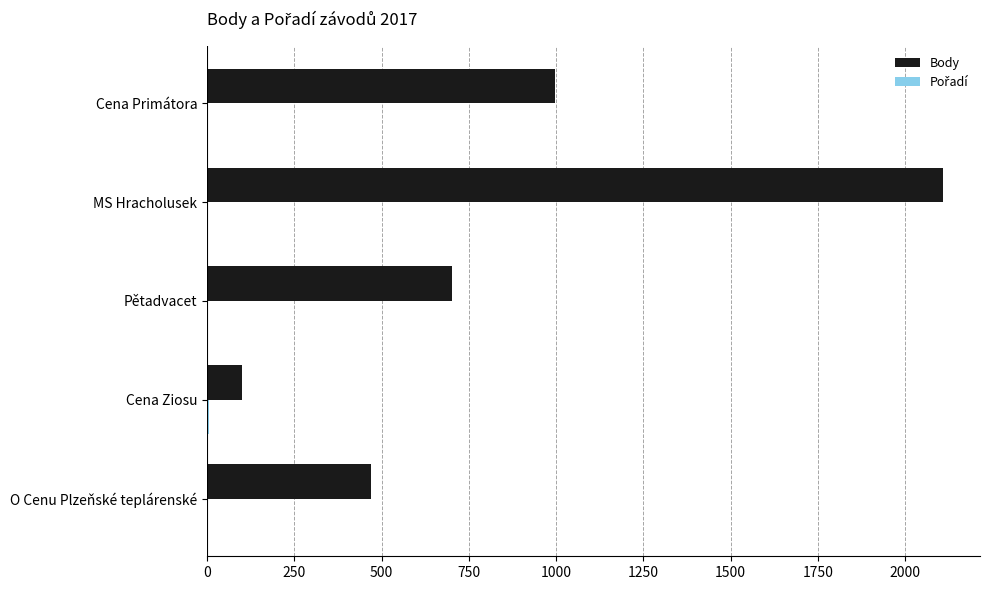

The value of Body at Cena Primátora is 998. True or false?

True